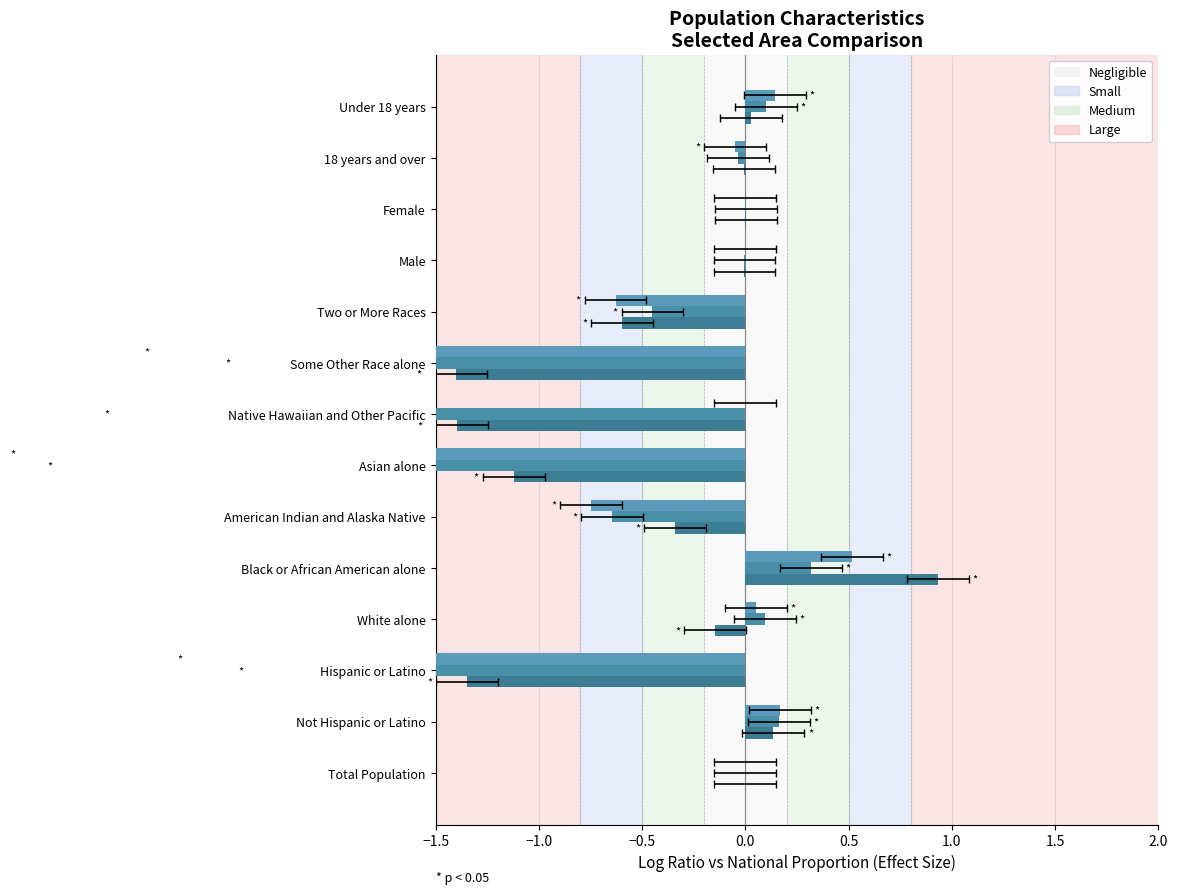

What is the sum of all Jefferson Davis Parish values?

-11.1